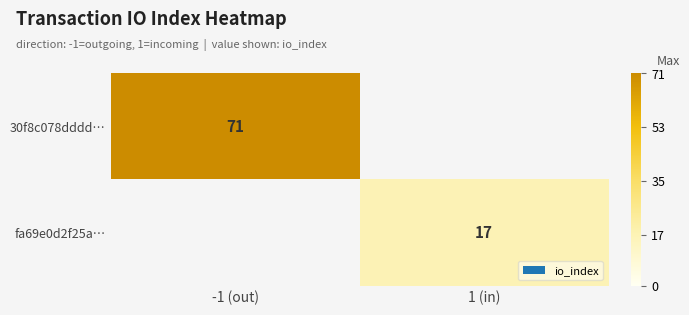

Count the number of categories in the chart.

2